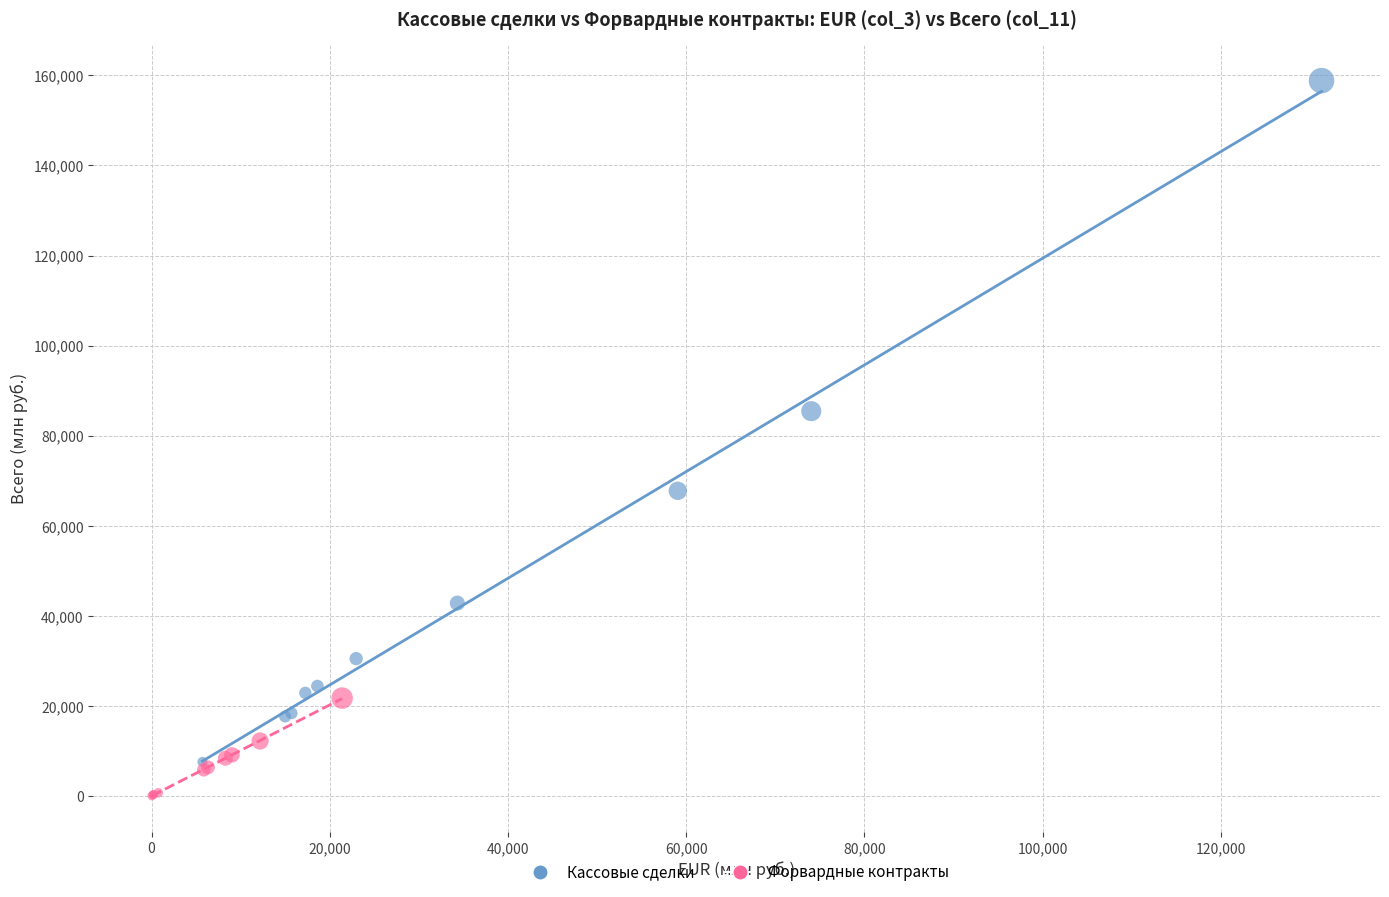

What are all the series names shown in the legend?

Кассовые сделки, Форвардные контракты